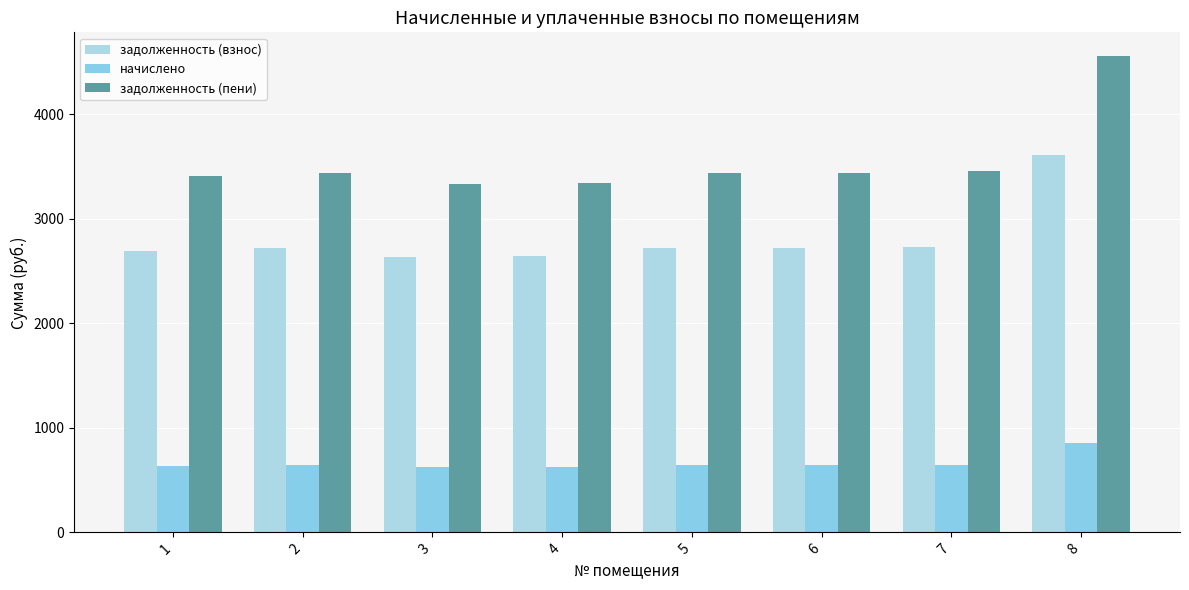

Rank the series at 3 from lowest to highest value.

начислено, задолженность (взнос), задолженность (пени)